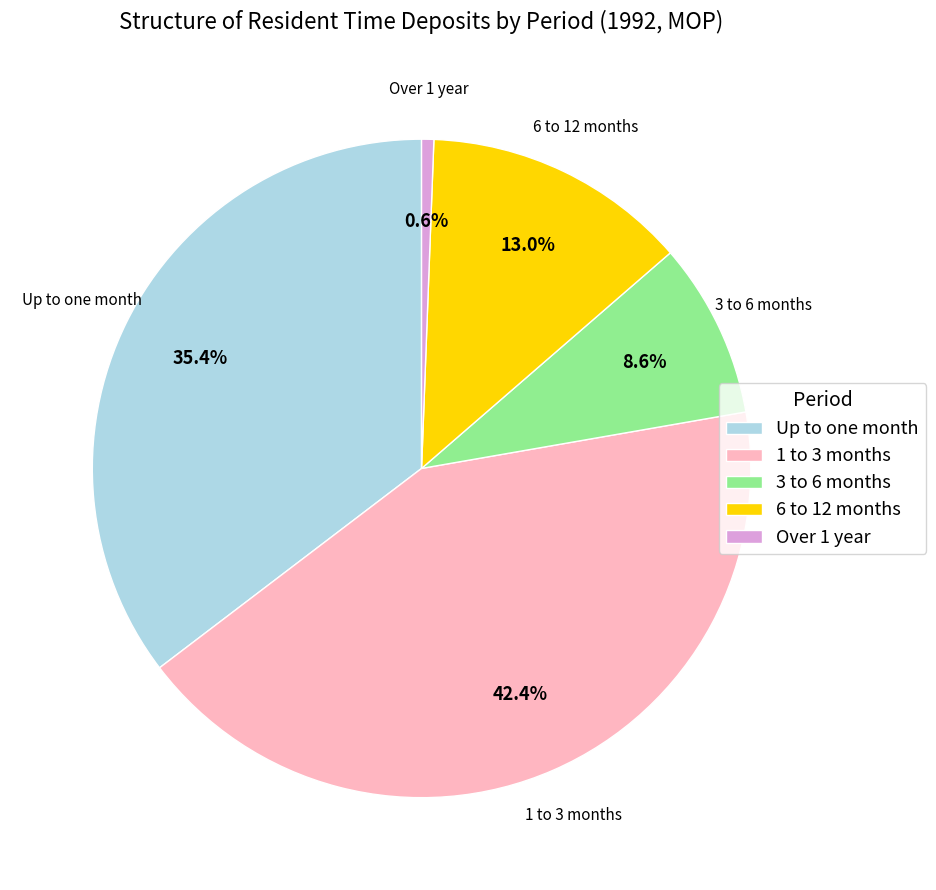

Between 3 to 6 months and Over 1 year, which is larger?

3 to 6 months